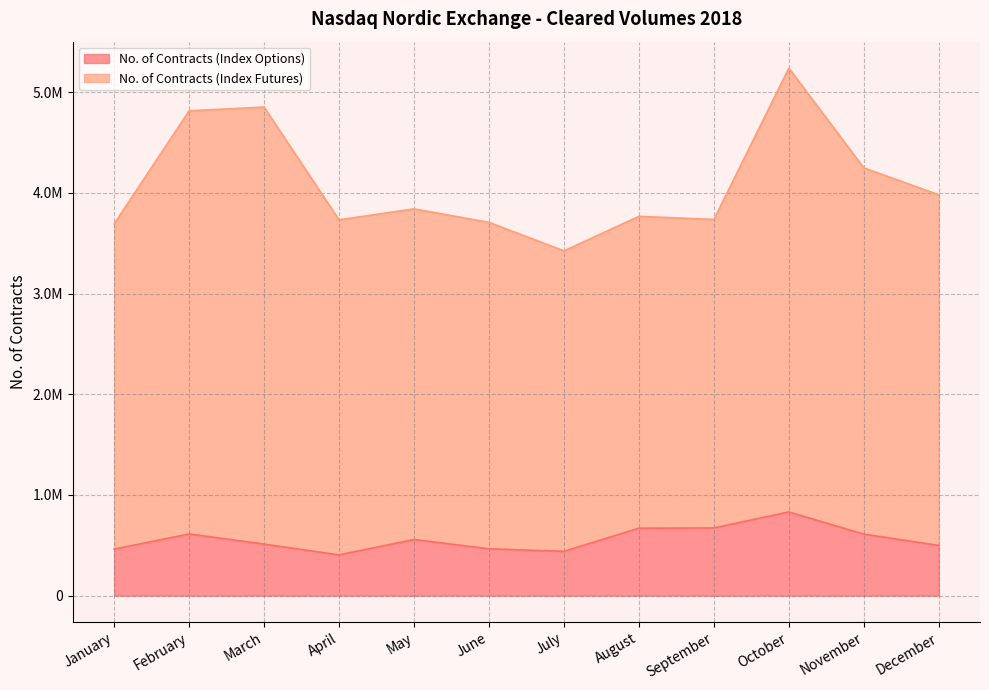

What is the minimum value shown in the chart?

404605.0